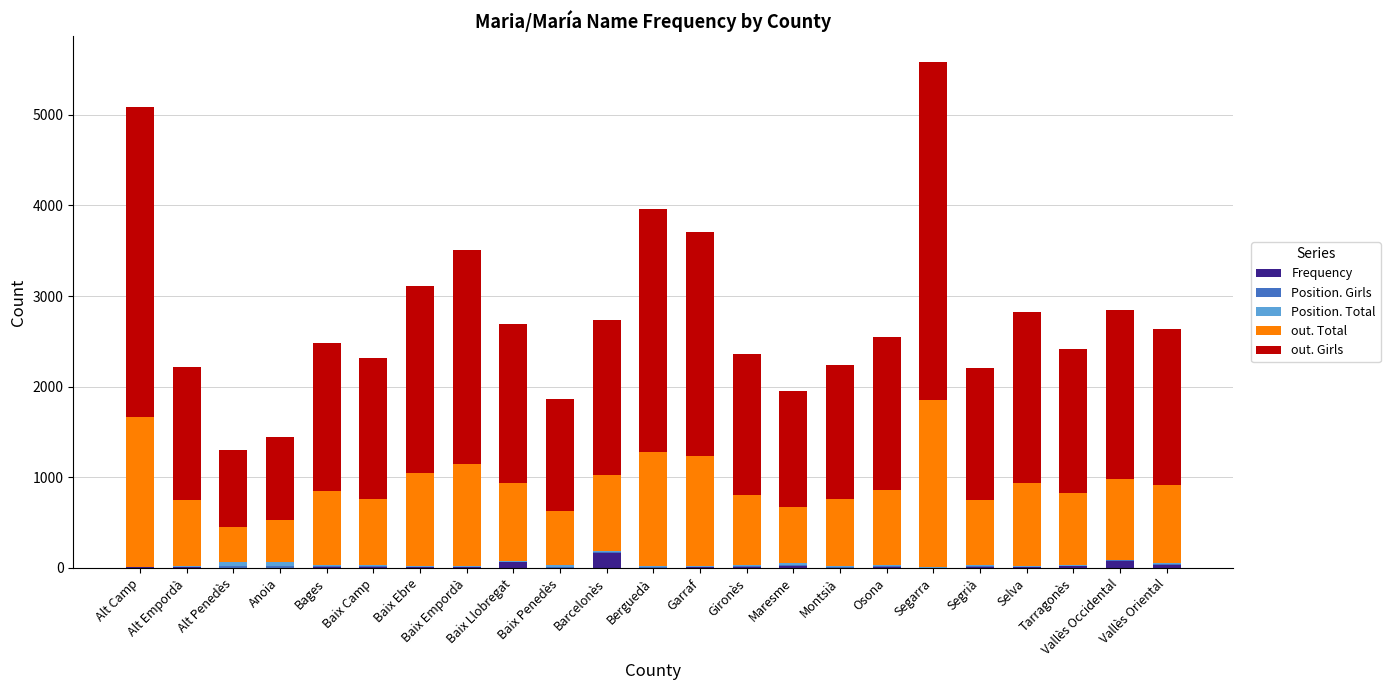

What is the highest value of the Frequency series?

166